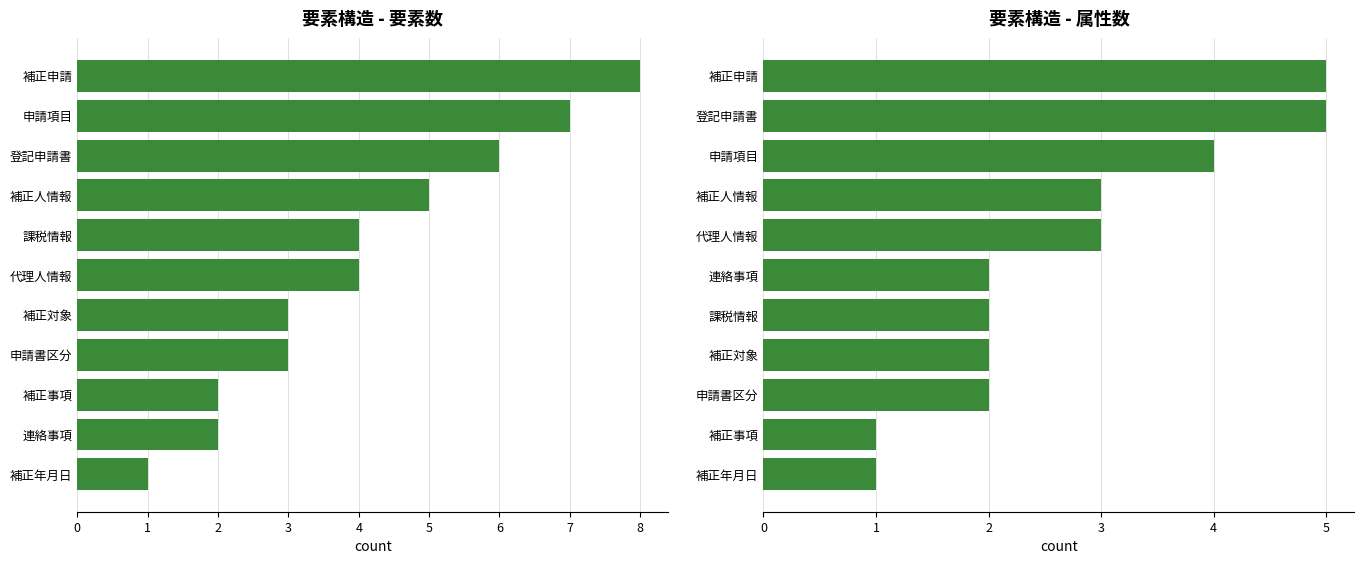

How many data points in 属性数 (業務区分別) are above 2?

5